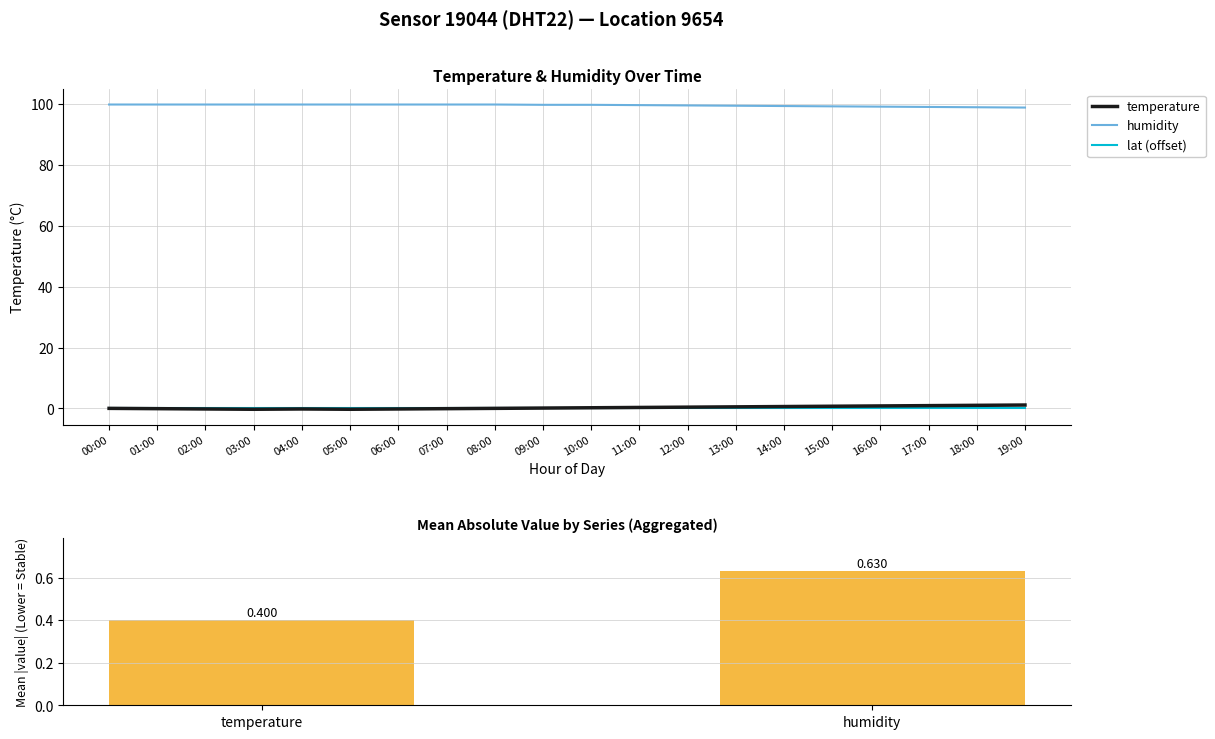

What is the difference between the maximum and minimum values in the humidity series?

1.0